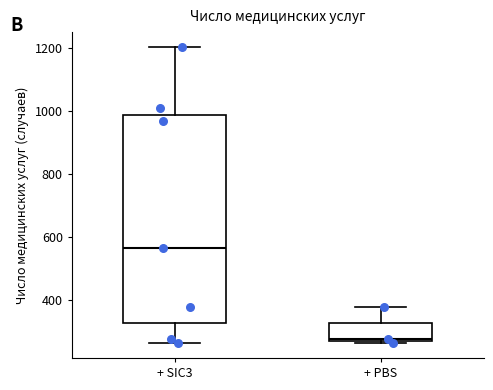

Comparing the boxes themselves (not the whiskers), which one is the tallest?

+ SIC3